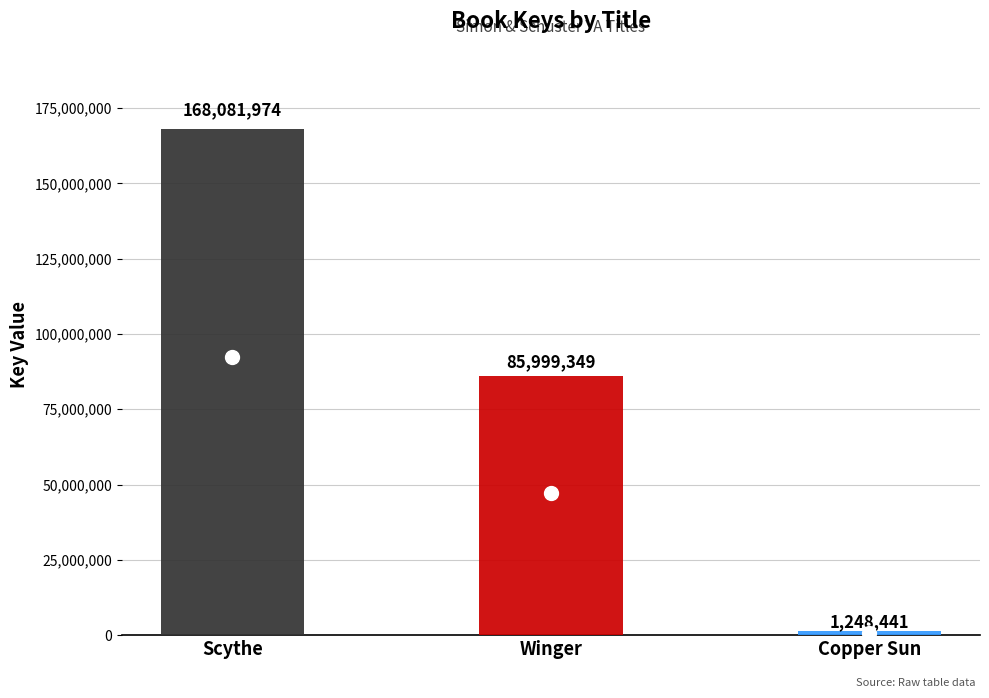

Is it true that the value at Scythe is 89745893?

False